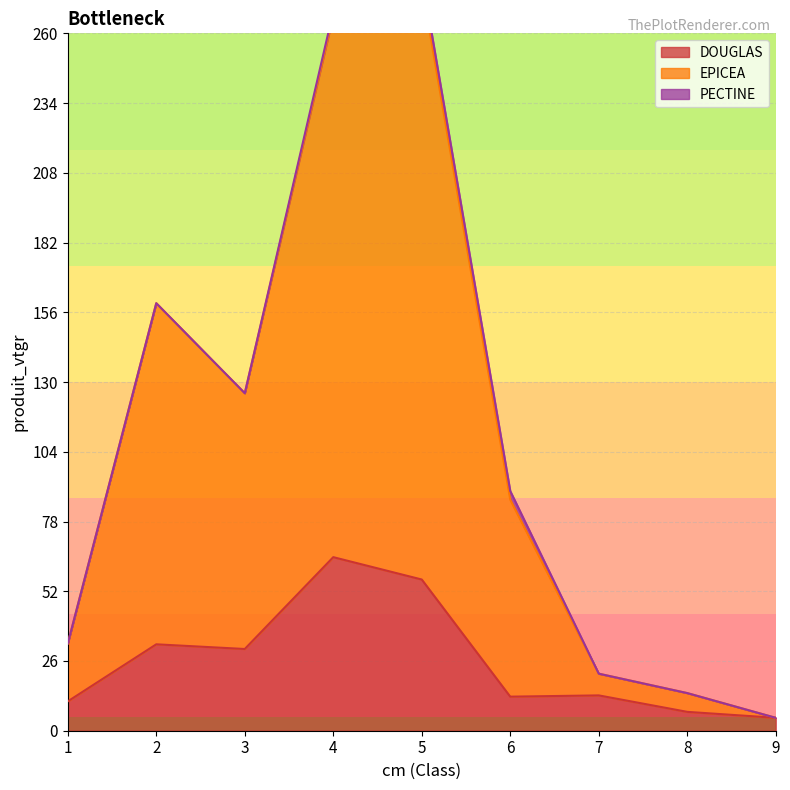

True or false: DOUGLAS and EPICEA cross at least once.

False